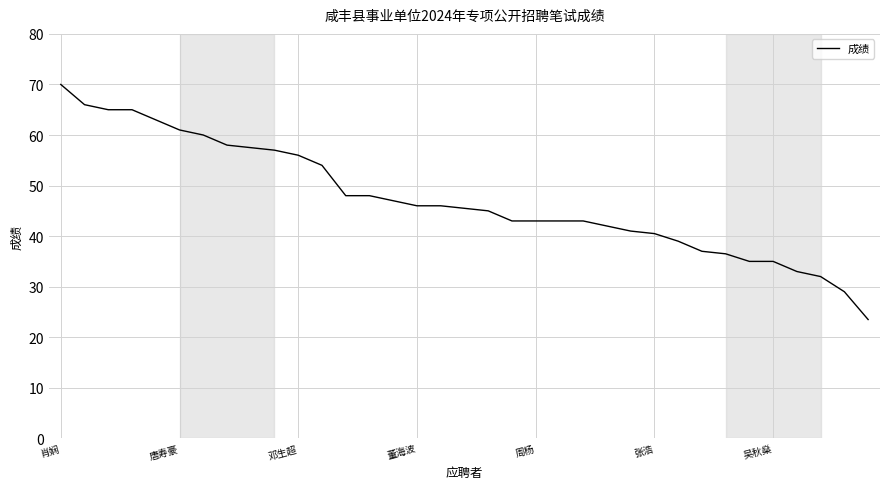

What is the greatest value displayed?

70.0